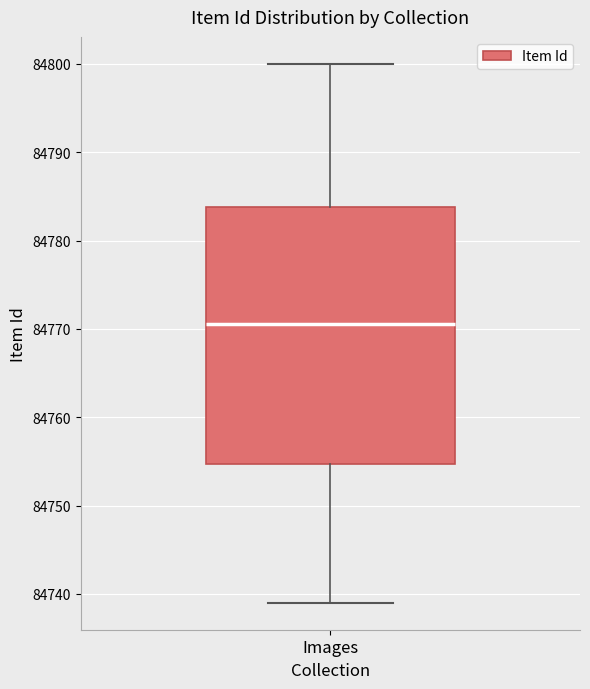

Read this box plot against the y-axis: the position of the median line, the range covered by the box, and the ends of both whiskers. The values are not printed on the chart, so give them approximately, as read against the axis.

median 84771, box 84755 to 84784, whiskers 84739 to 84800